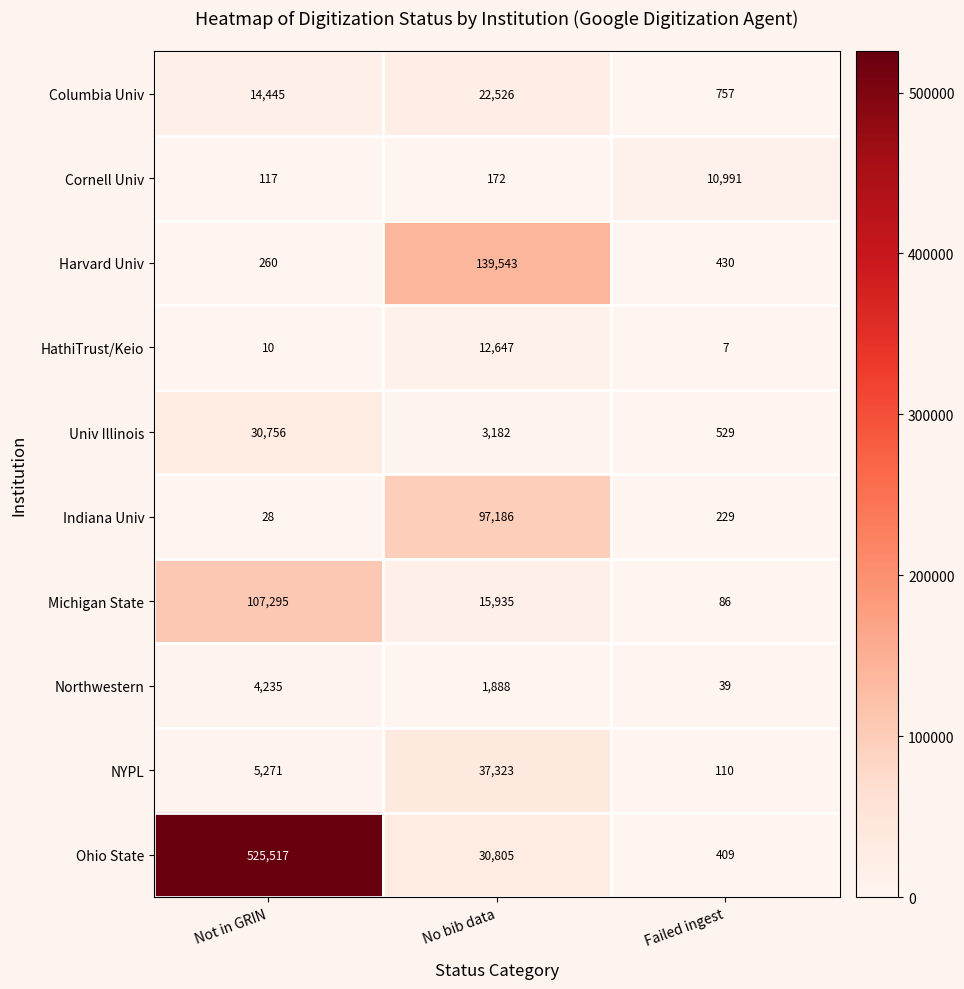

Count the number of data series in this chart.

10